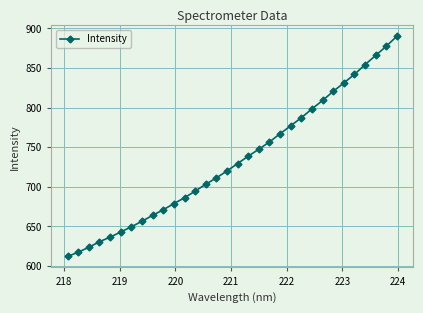

Reading left to right, what are all the values shown in this chart?

612.1	617.5	623.7	630.7	636.4	643.0	649.6	656.5	664.0	671.0	678.8	686.2	694.5	703.2	711.2	720.0	729.3	738.6	747.4	756.6	766.9	777.0	787.1	798.2	808.9	820.3	831.0	841.8	854.0	865.7	877.3	889.9